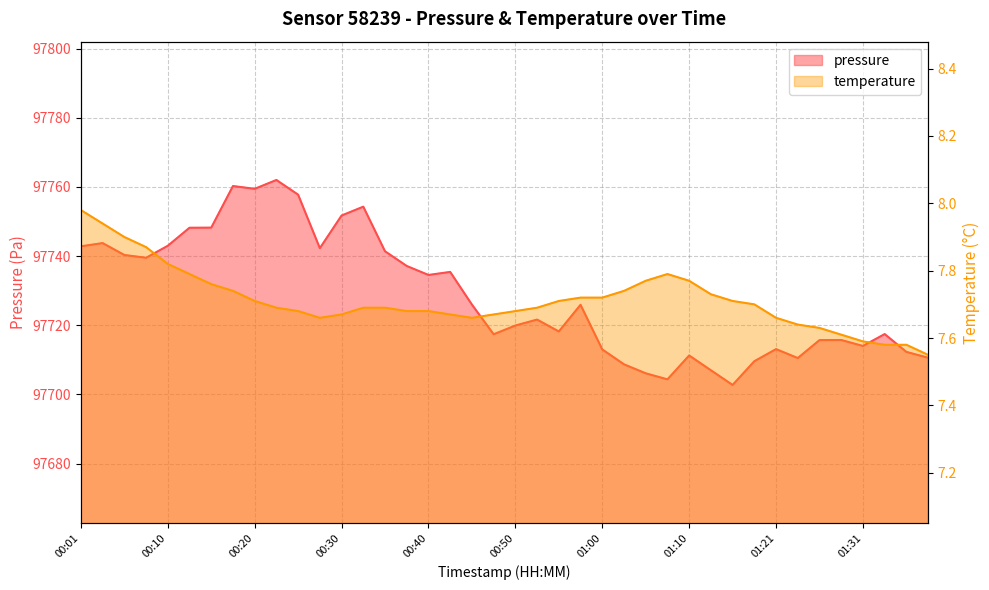

Which has a higher value, 00:01 or 00:45?

00:01